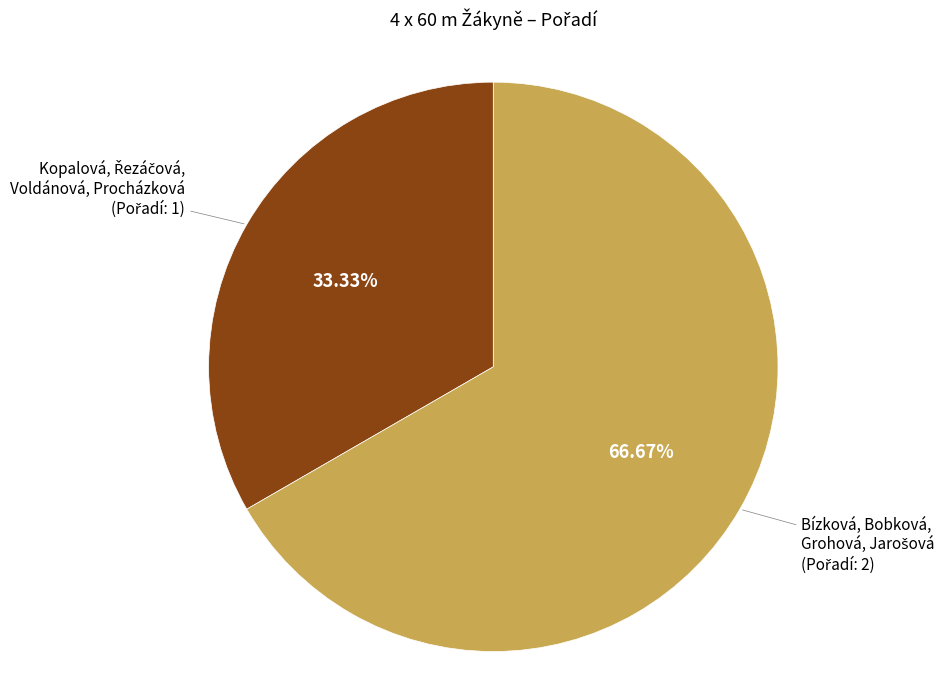

Does any single category account for the majority?

Yes